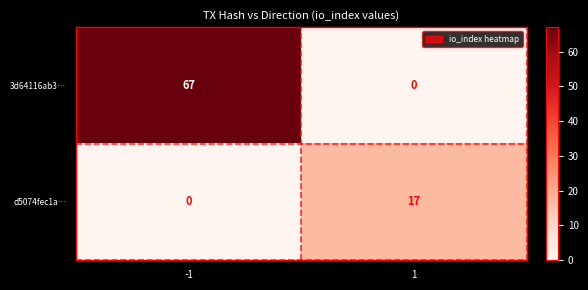

Count the number of categories in the chart.

2